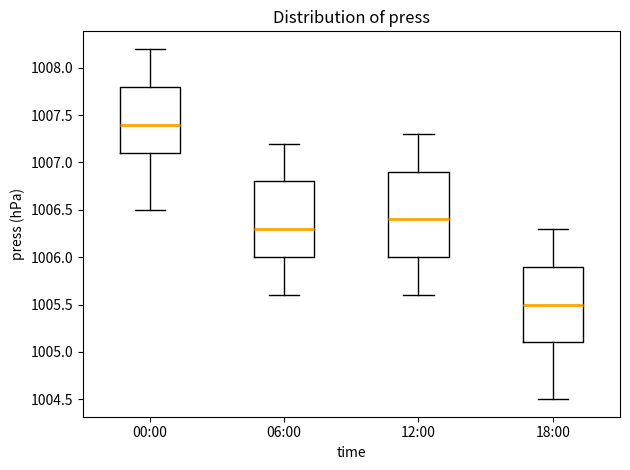

Reading left to right, read every box against the y-axis: the position of its median line, the range the box covers, and the ends of its whiskers. The values are not printed on the chart, so give them approximately, as read against the axis.

00:00: median 1007.4, box 1007.1 to 1007.8, whiskers 1006.5 to 1008.2
06:00: median 1006.3, box 1006.0 to 1006.8, whiskers 1005.6 to 1007.2
12:00: median 1006.4, box 1006.0 to 1006.9, whiskers 1005.6 to 1007.3
18:00: median 1005.5, box 1005.1 to 1005.9, whiskers 1004.5 to 1006.3